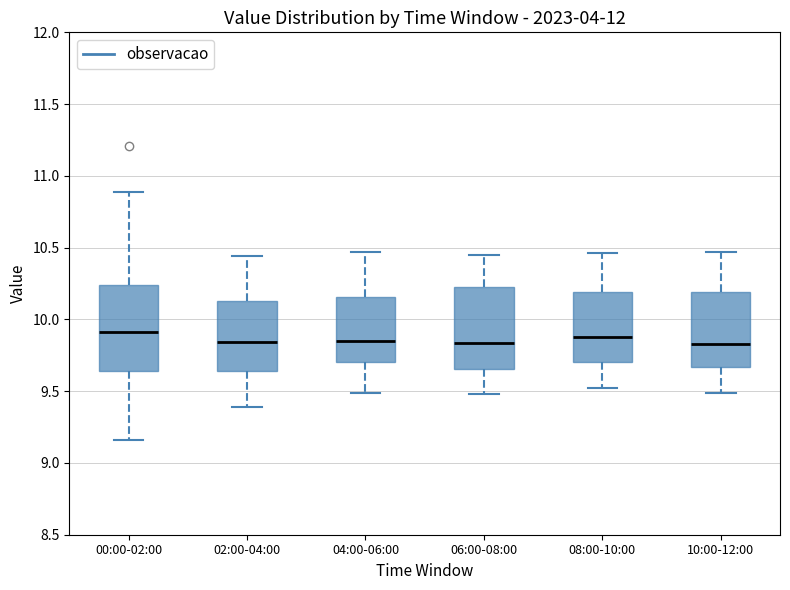

Reading left to right, read every box against the y-axis: the position of its median line, the range the box covers, and the ends of its whiskers. The values are not printed on the chart, so give them approximately, as read against the axis.

00:00-02:00: median 9.90, box 9.65 to 10.25, whiskers 9.15 to 10.90
02:00-04:00: median 9.85, box 9.65 to 10.15, whiskers 9.40 to 10.45
04:00-06:00: median 9.85, box 9.70 to 10.15, whiskers 9.50 to 10.45
06:00-08:00: median 9.85, box 9.65 to 10.20, whiskers 9.50 to 10.45
08:00-10:00: median 9.90, box 9.70 to 10.20, whiskers 9.50 to 10.45
10:00-12:00: median 9.85, box 9.65 to 10.20, whiskers 9.50 to 10.45